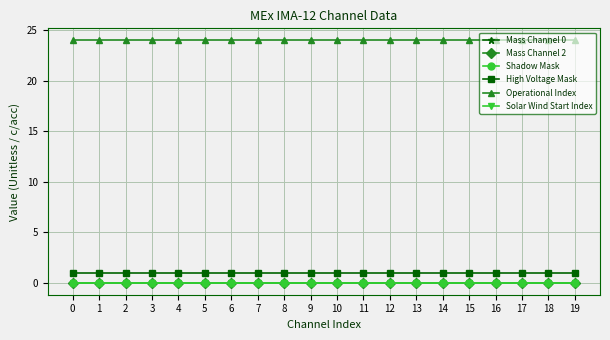

Is this an area chart (filled region under the line)?

No